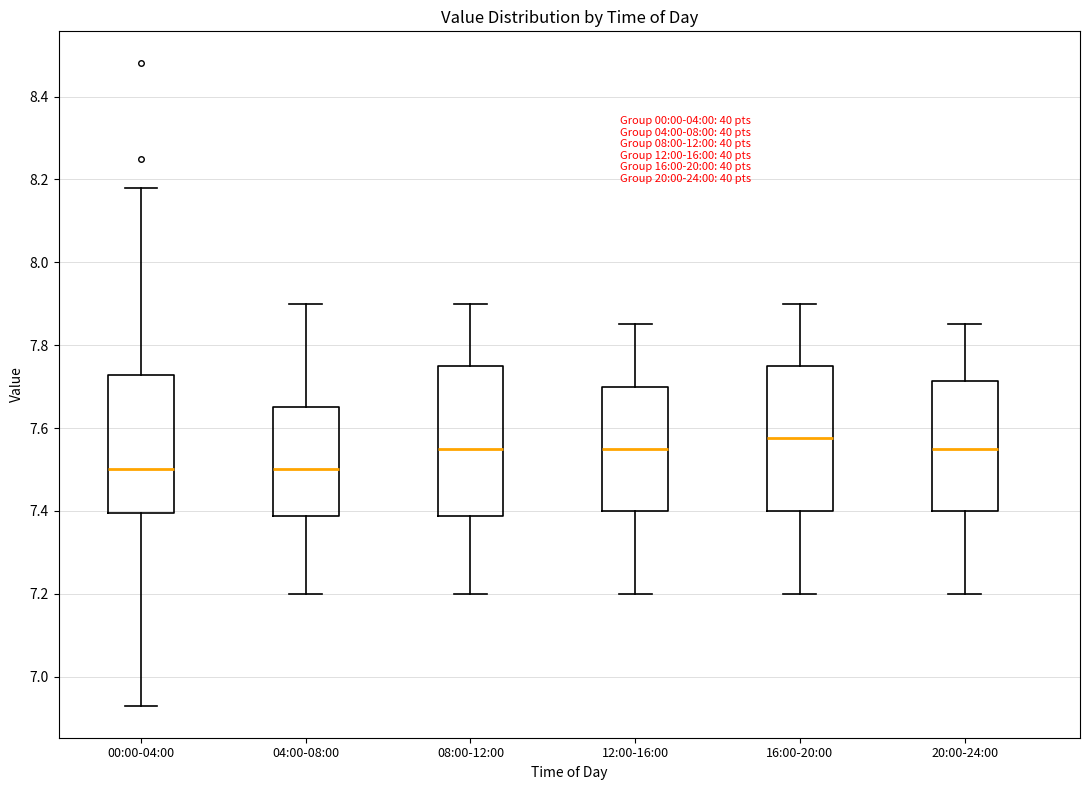

Reading left to right, read every box against the y-axis: the position of its median line, the range the box covers, and the ends of its whiskers. The values are not printed on the chart, so give them approximately, as read against the axis.

00:00-04:00: median 7.50, box 7.40 to 7.72, whiskers 6.94 to 8.18
04:00-08:00: median 7.50, box 7.38 to 7.66, whiskers 7.20 to 7.90
08:00-12:00: median 7.56, box 7.38 to 7.76, whiskers 7.20 to 7.90
12:00-16:00: median 7.56, box 7.40 to 7.70, whiskers 7.20 to 7.86
16:00-20:00: median 7.58, box 7.40 to 7.76, whiskers 7.20 to 7.90
20:00-24:00: median 7.56, box 7.40 to 7.72, whiskers 7.20 to 7.86